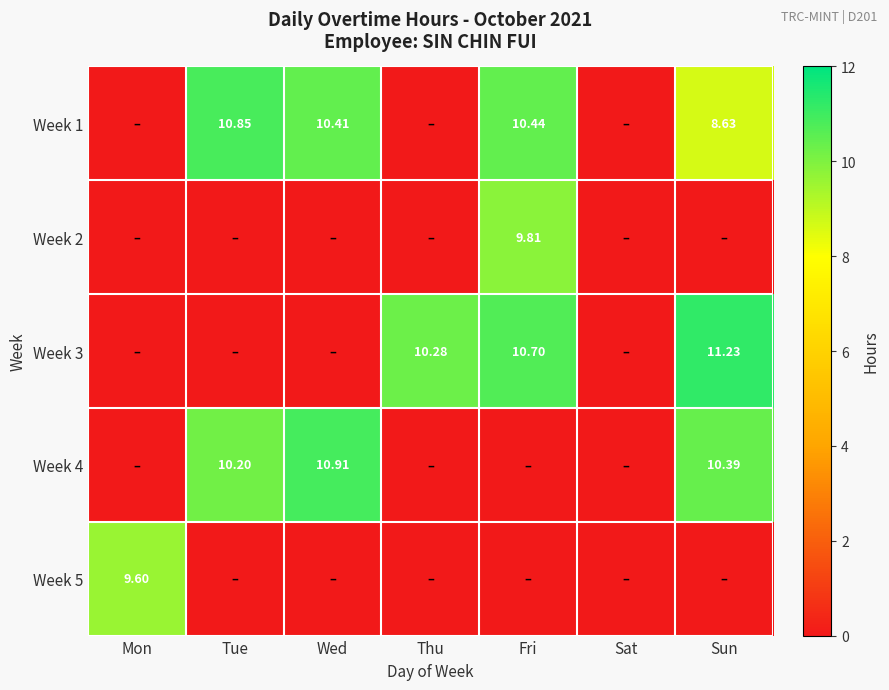

How many values in Week 4 are above zero?

3